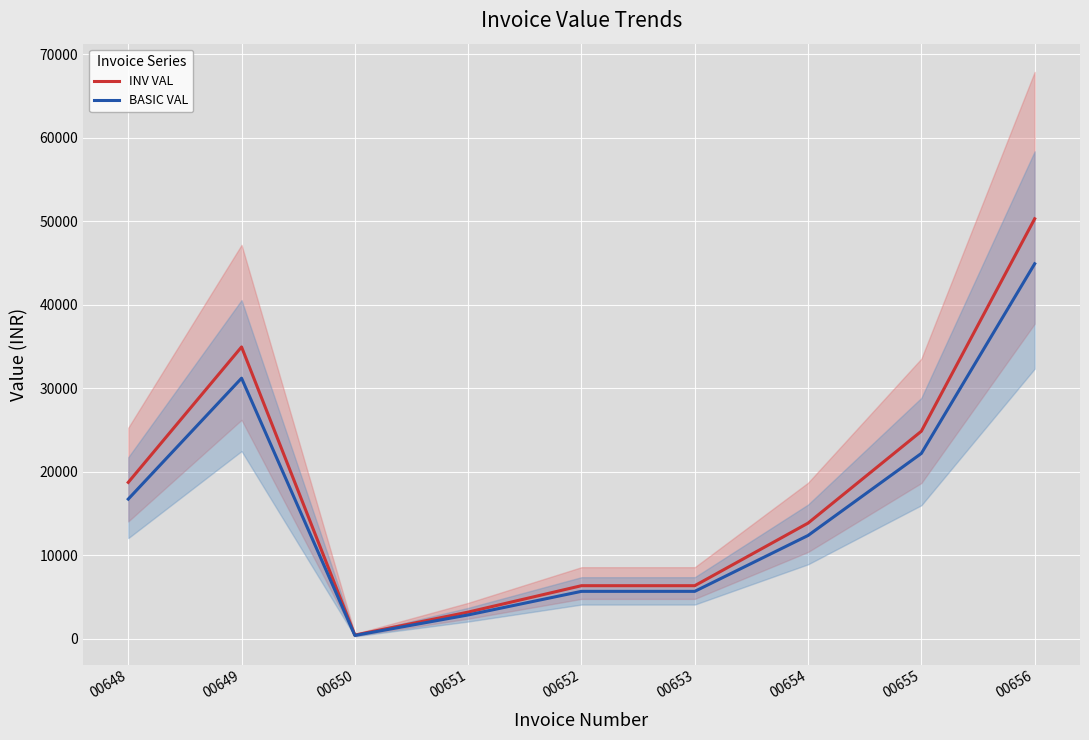

The INV VAL series shows 8812.9 at 00655. True or false?

False